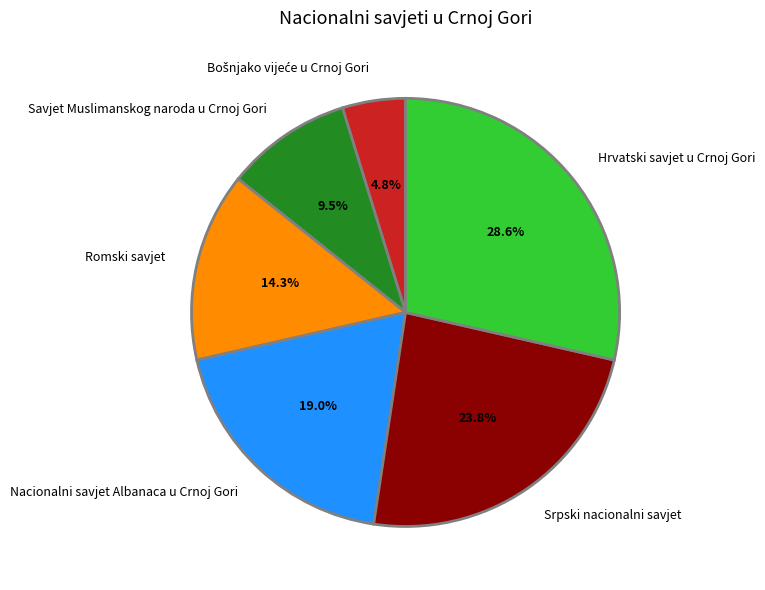

What portion of the pie excludes Savjet Muslimanskog naroda u Crnoj Gori?

90.5%